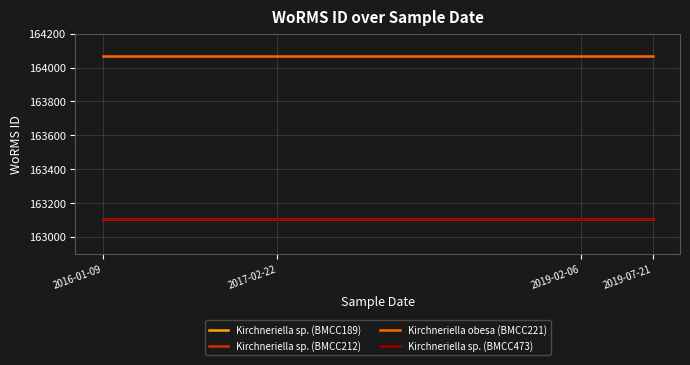

Does the chart have visible grid lines?

Yes